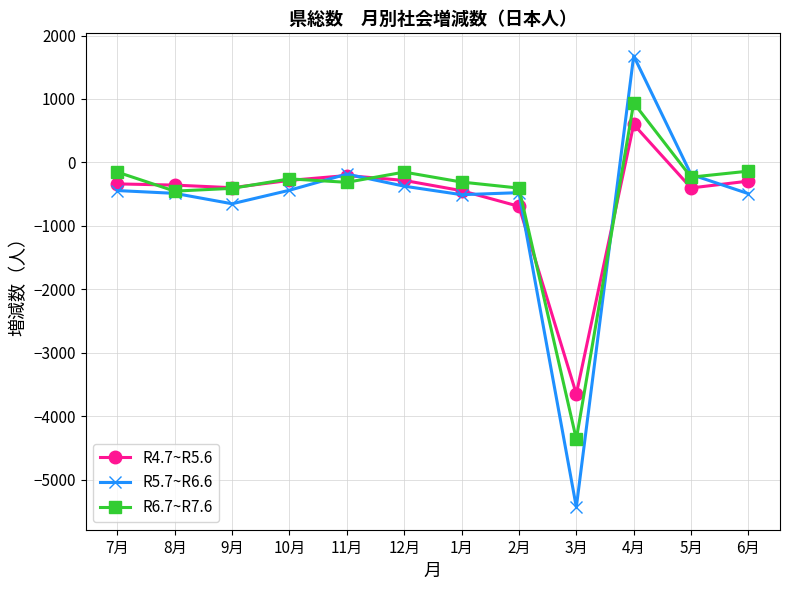

What is the spread (max minus min) of values at 3月?

1784